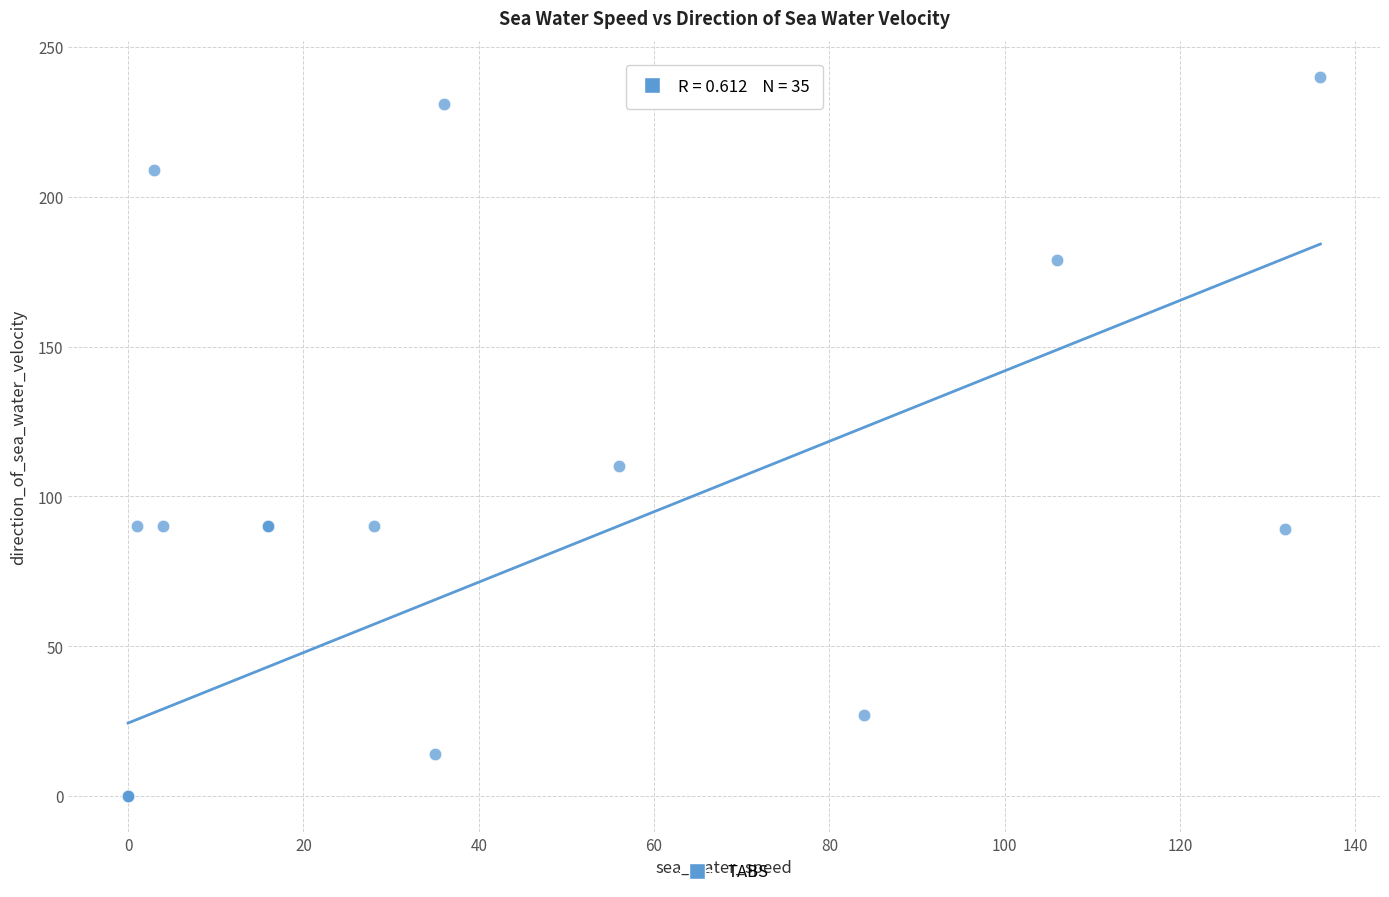

What Y value in the scatter plot is closest to 119?

110.0